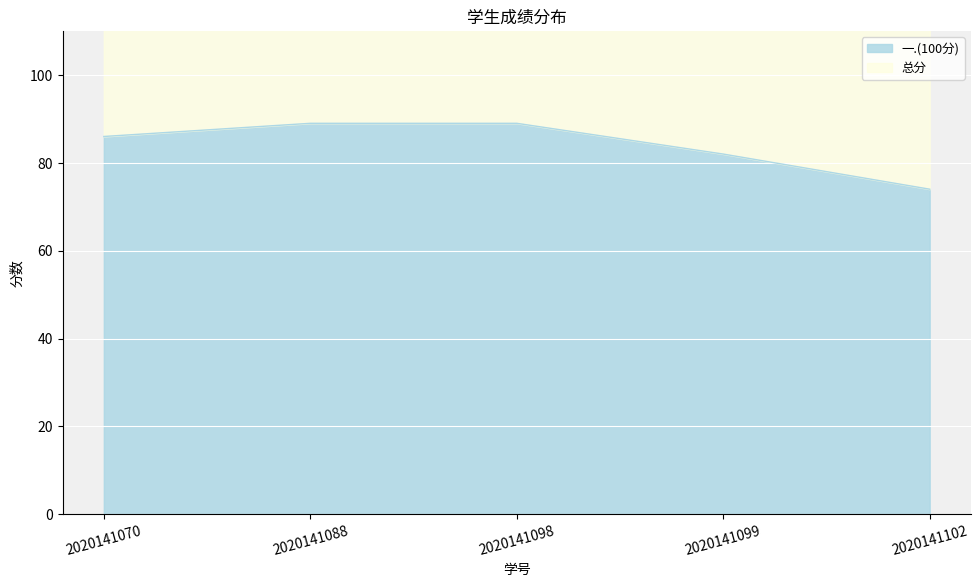

Which series has the widest spread of values?

总分